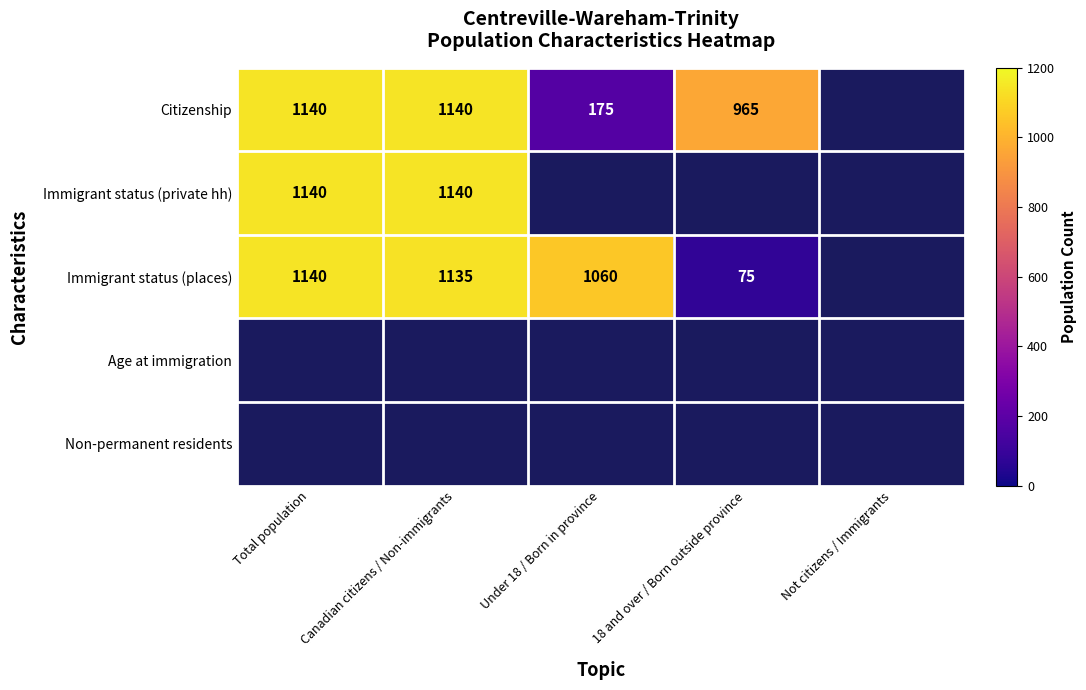

At which category does the chart reach its peak across all series?

Total population